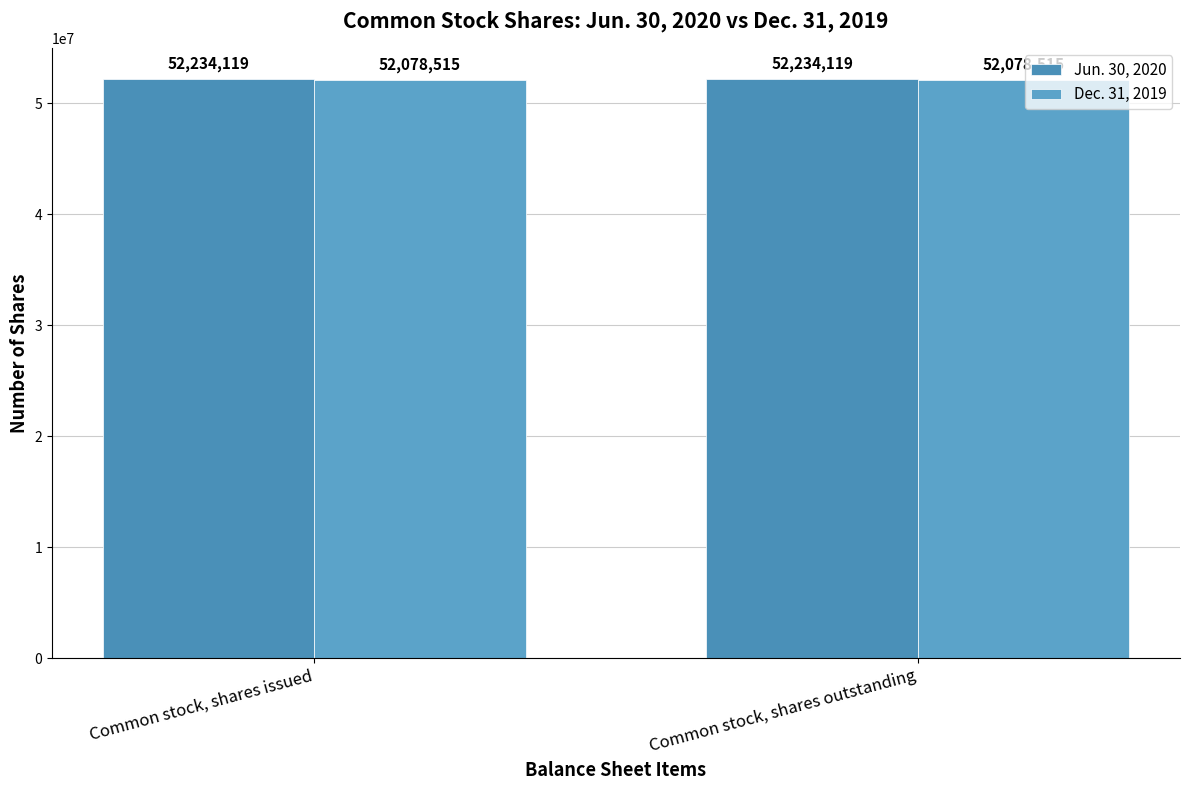

Are the bars grouped side by side (vs. stacked)?

Yes